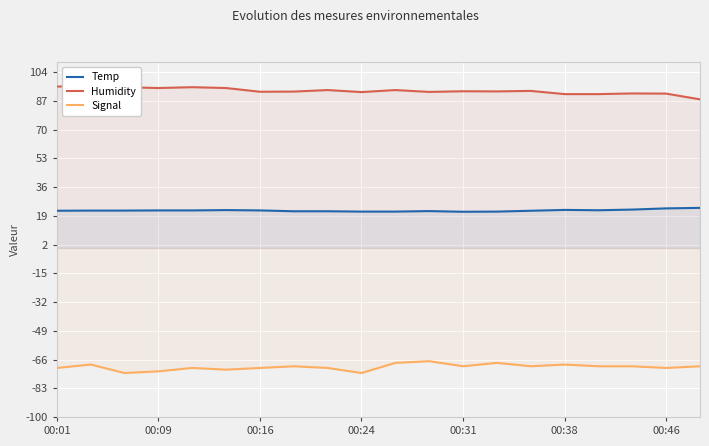

What is the highest value of the Temp series?

23.7